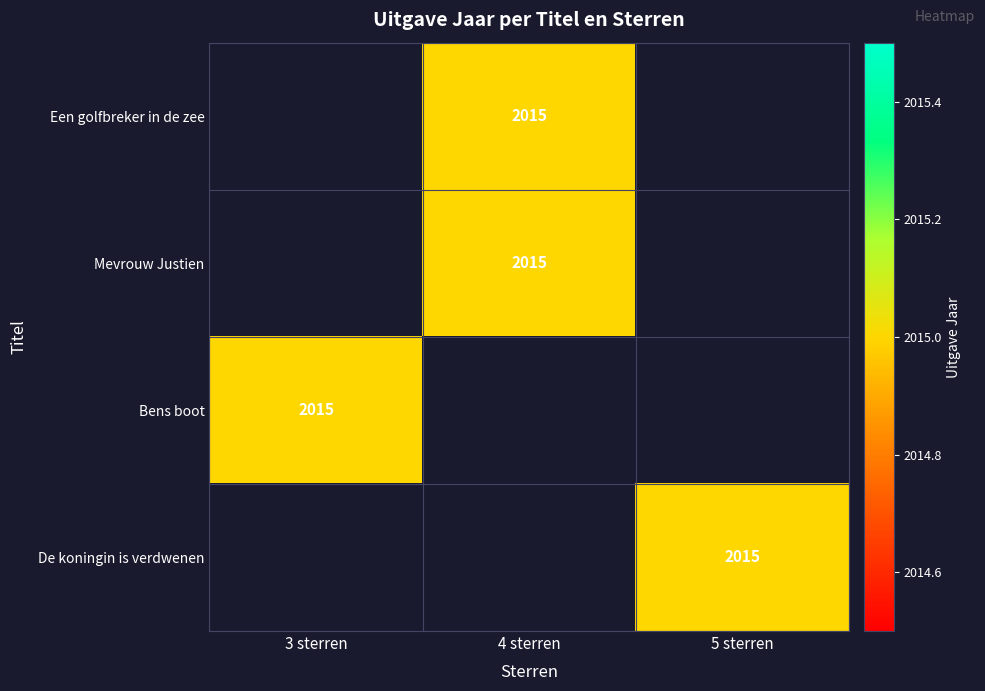

How many categories are shown in the chart?

3